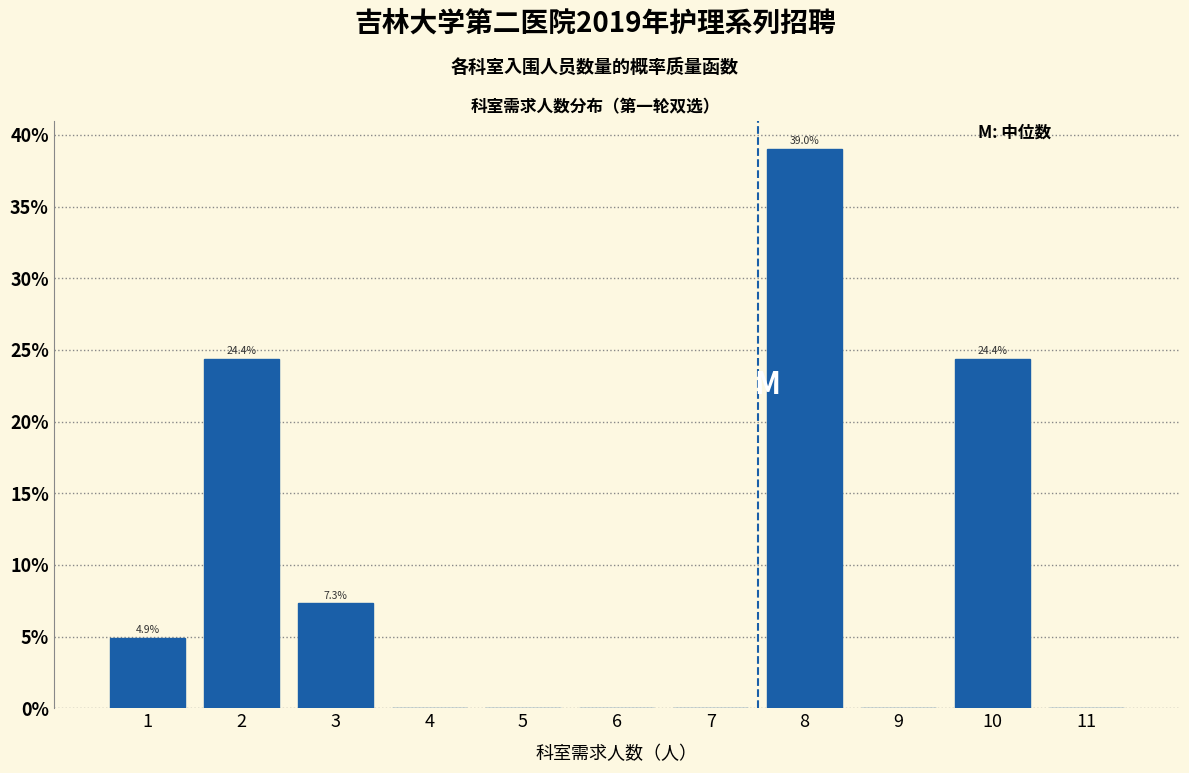

Reading left to right, list all the values displayed in this chart.

1=4.9	2=24.4	3=7.3	4=0.0	5=0.0	6=0.0	7=0.0	8=39.0	9=0.0	10=24.4	11=0.0